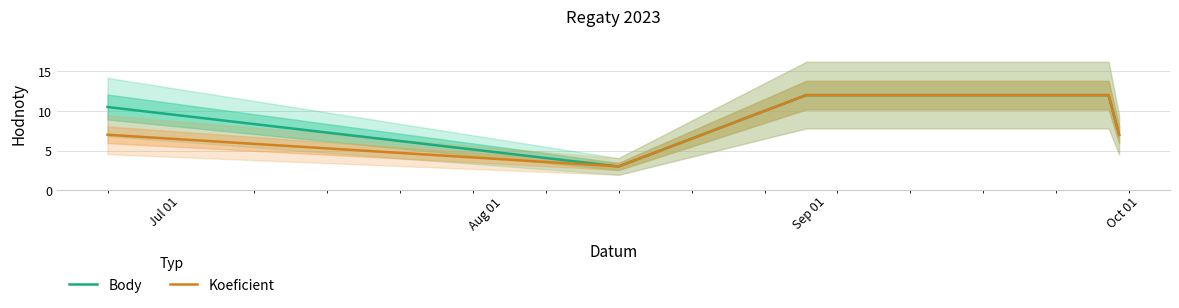

Reading right to left, transcribe all the data shown in this chart.

Body: 7.0	12.0	12.0	3.0	10.5
Koeficient: 7.0	12.0	12.0	3.0	7.0